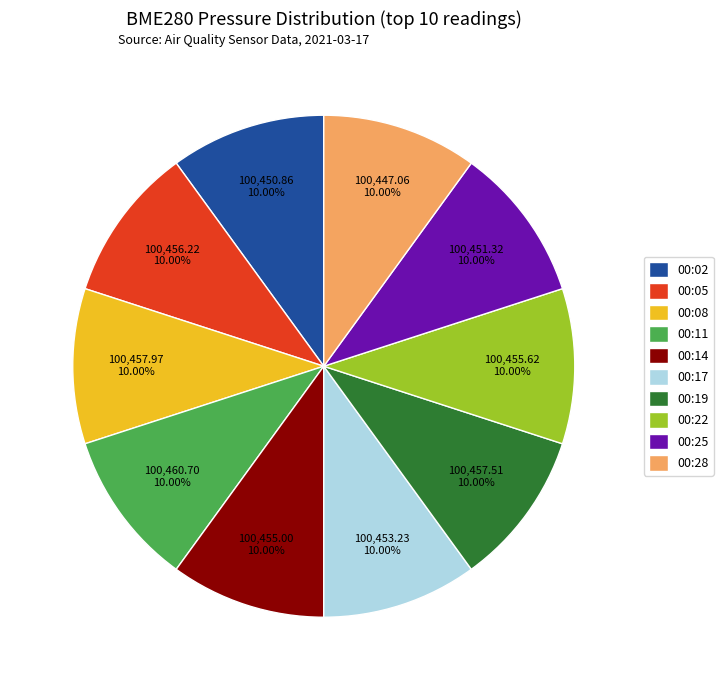

Do 00:19 and 00:08 together represent more than half of the pie?

No